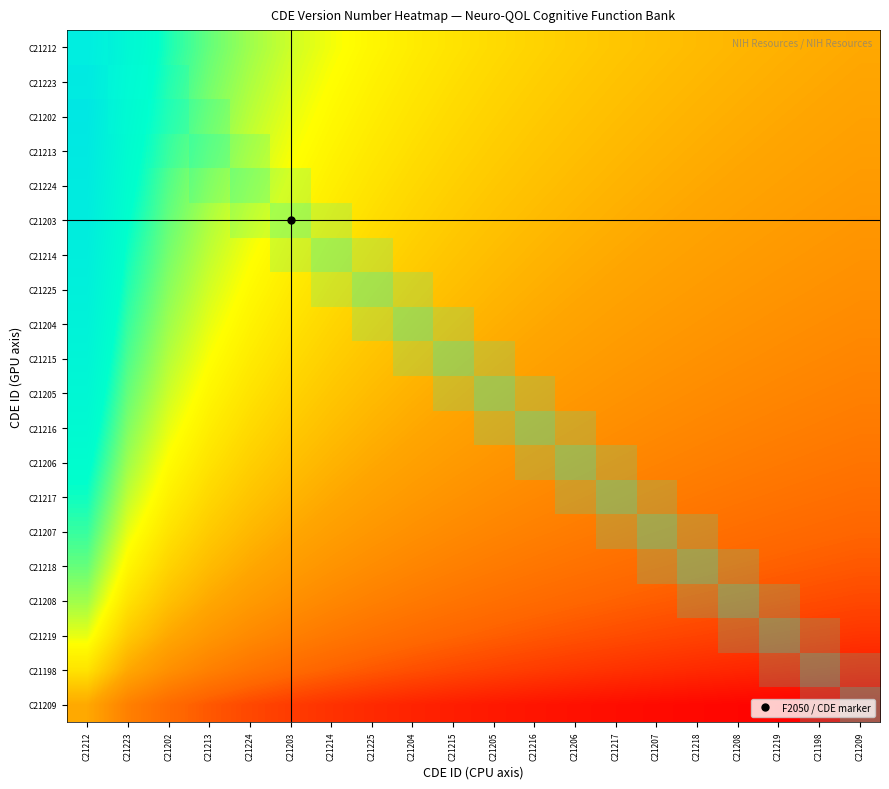

At which category does the chart reach its minimum across all series?

C21209